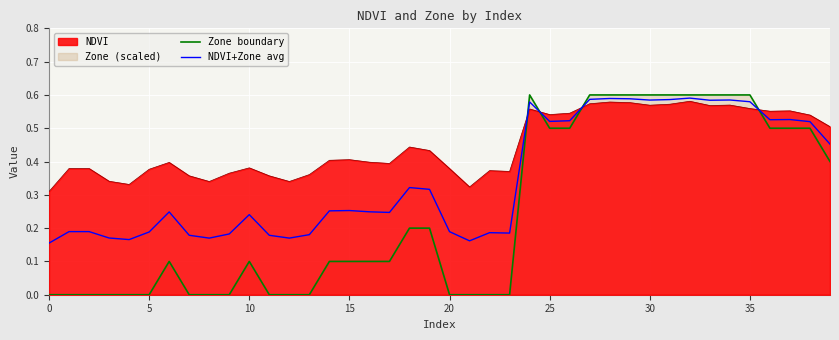

What is the lowest value of the NDVI+Zone avg series?

0.2